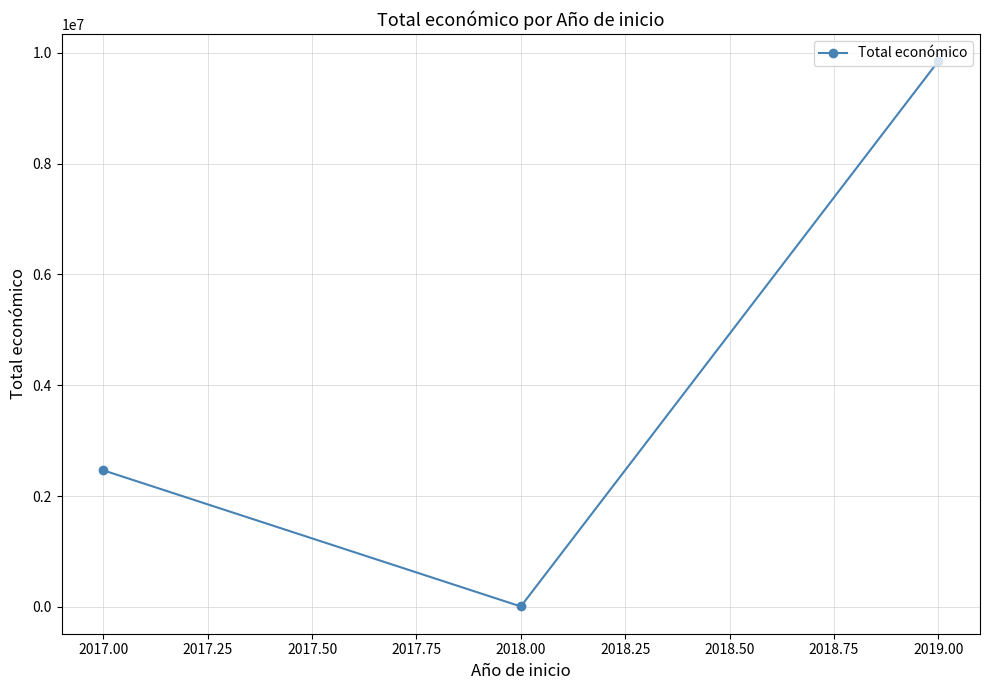

The value at 2017.00 is 12481. True or false?

False